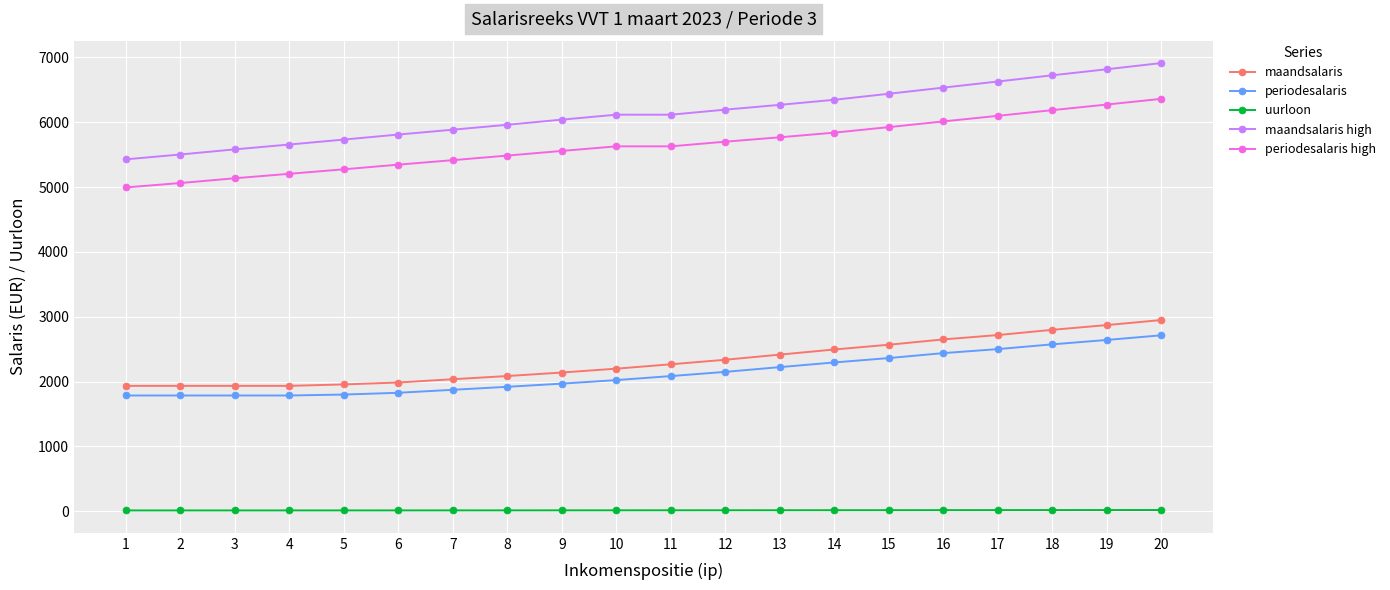

At how many categories does at least one series exceed 2039?

20